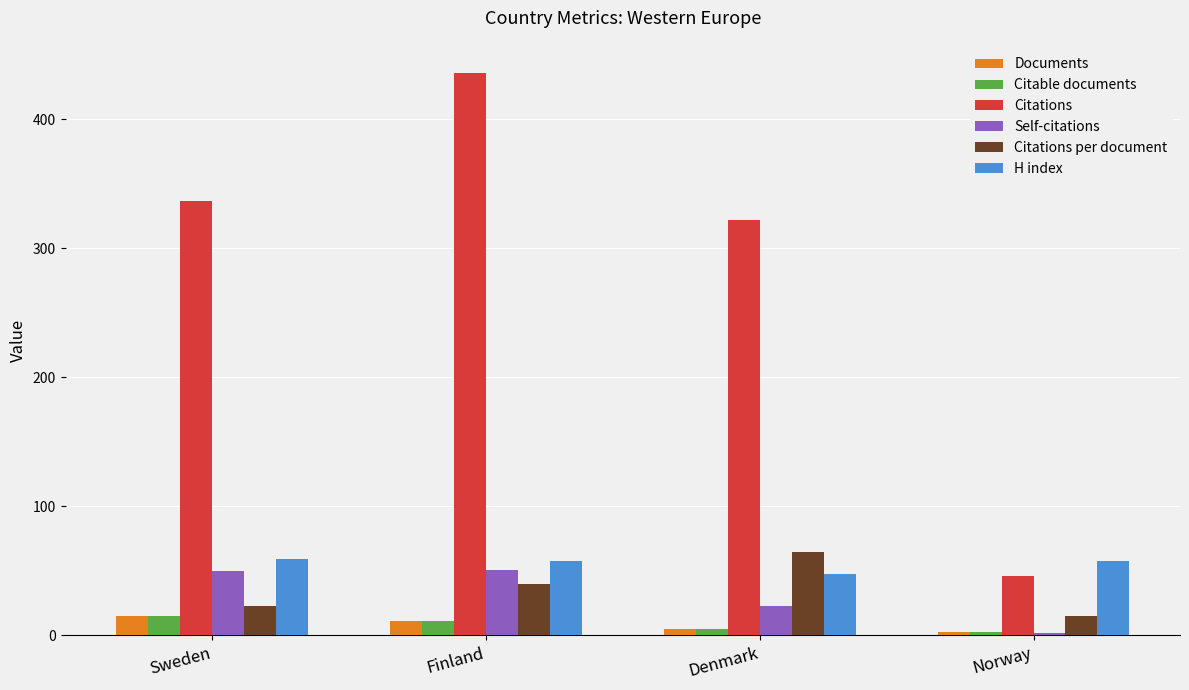

What are all the series names shown in the legend?

Documents, Citable documents, Citations, Self-citations, Citations per document, H index